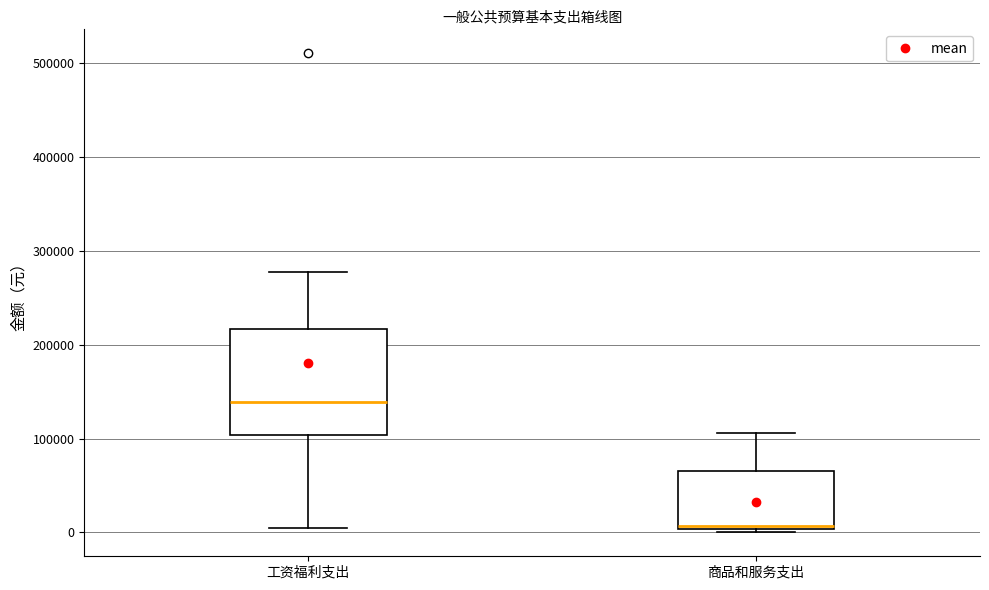

Comparing the boxes themselves (not the whiskers), which one is the tallest?

工资福利支出